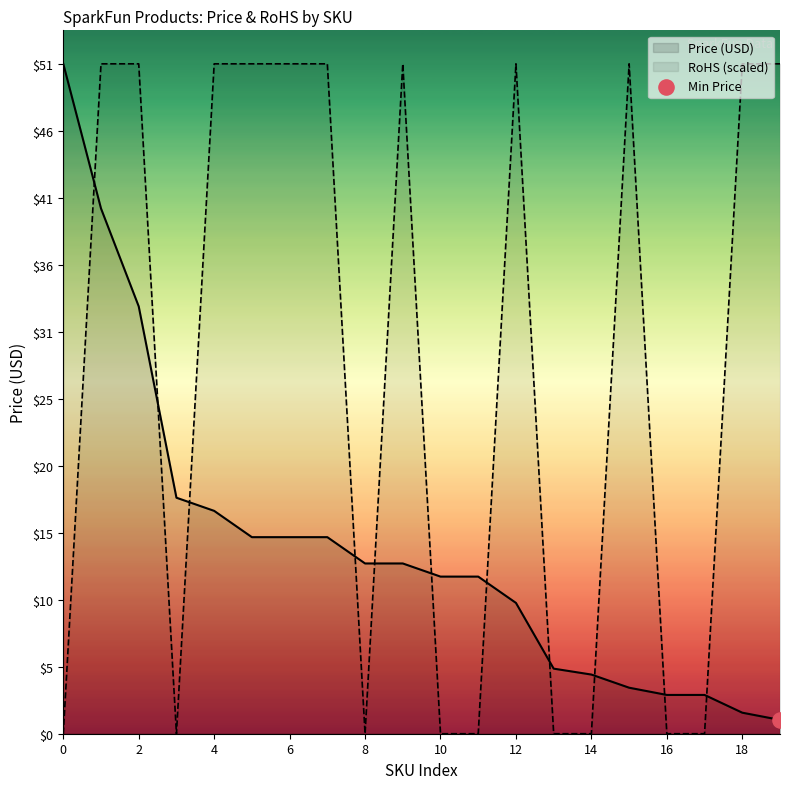

At how many categories does at least one series exceed 10?

16